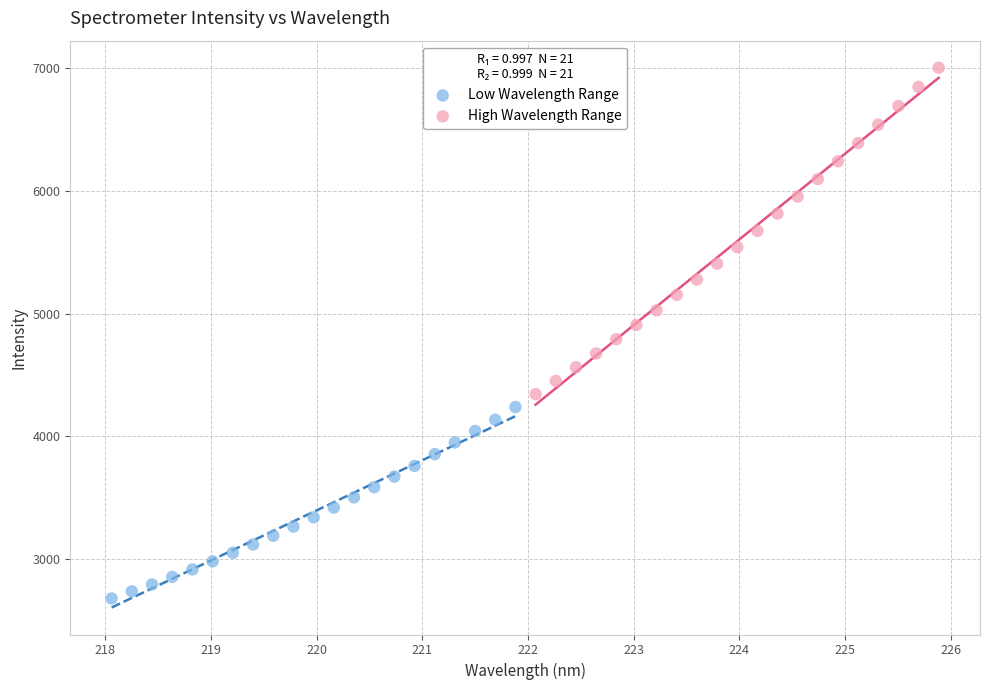

Which series contains the highest Y value?

High Wavelength Range